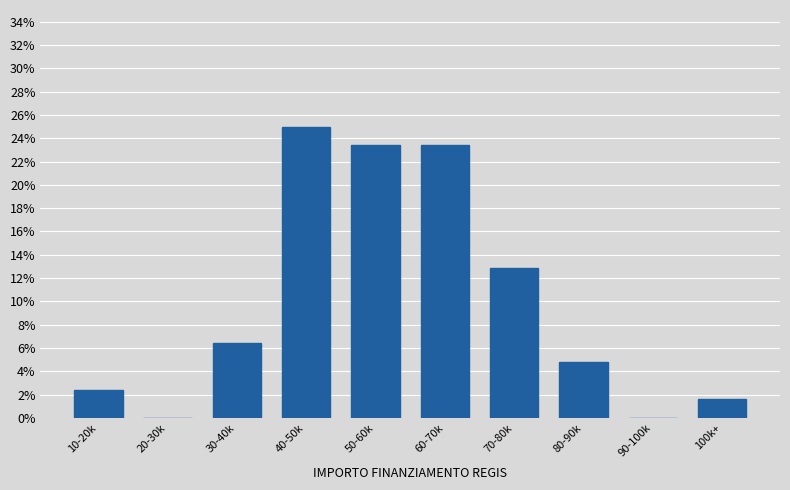

Reading left to right, transcribe all the data shown in this chart.

10-20k=2.4	20-30k=0.0	30-40k=6.5	40-50k=25.0	50-60k=23.4	60-70k=23.4	70-80k=12.9	80-90k=4.8	90-100k=0.0	100k+=1.6